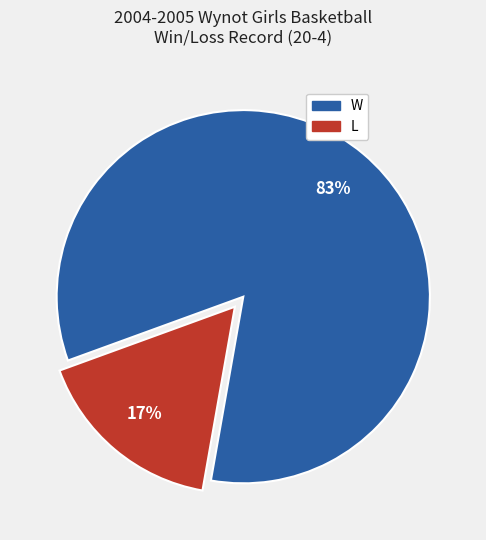

Rank the categories by value from highest to lowest.

W, L